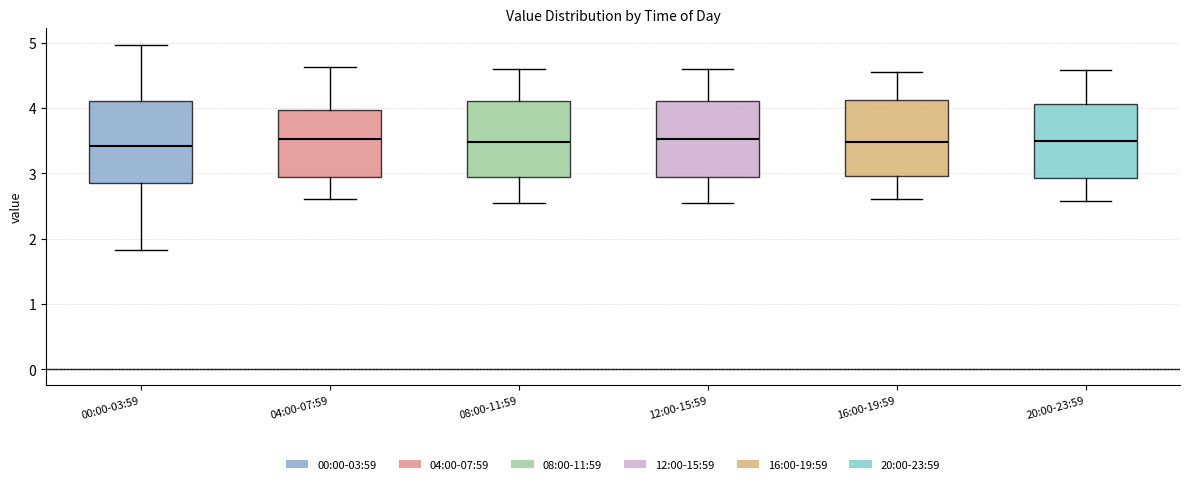

Where is the upper edge of the box for 08:00-11:59 on the y-axis? The values are not printed on the chart, so give them approximately, as read against the axis.

4.1